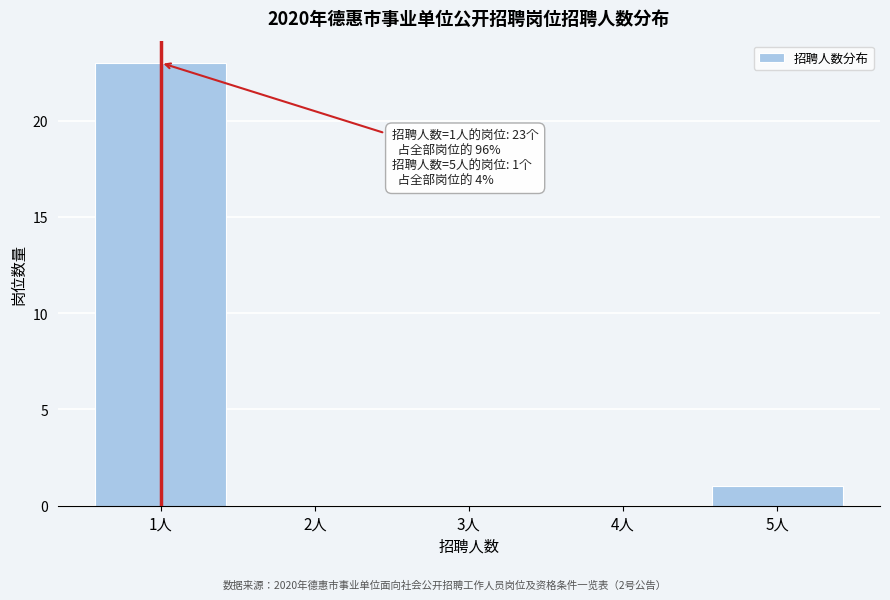

Reading left to right, transcribe all the data shown in this chart.

1人=23	2人=0	3人=0	4人=0	5人=1